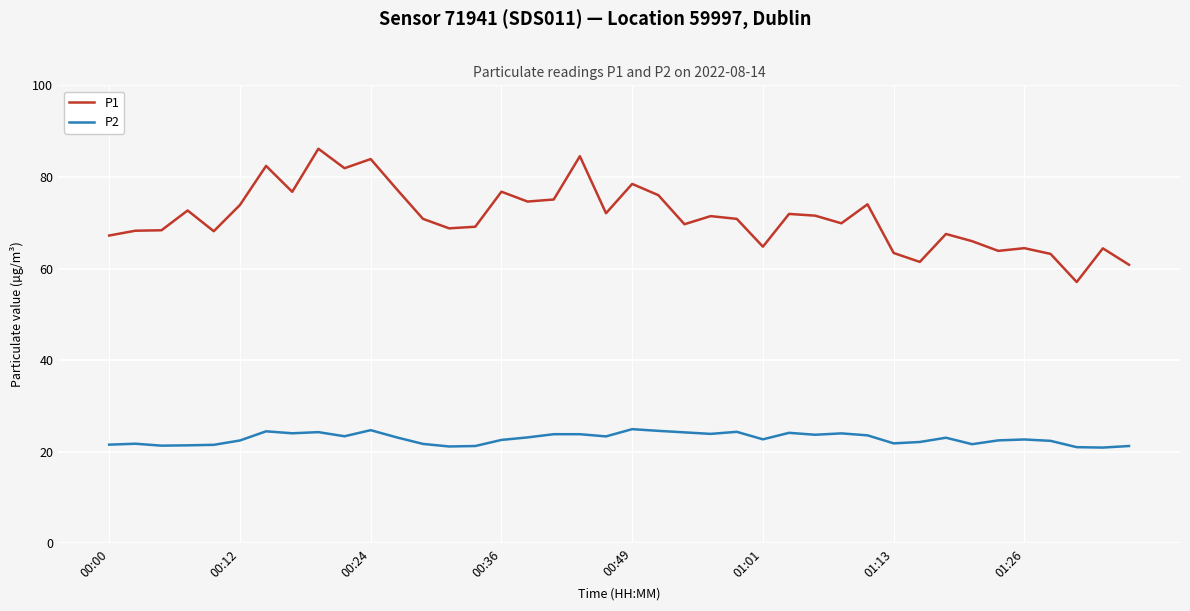

At how many categories does at least one series exceed 78?

6